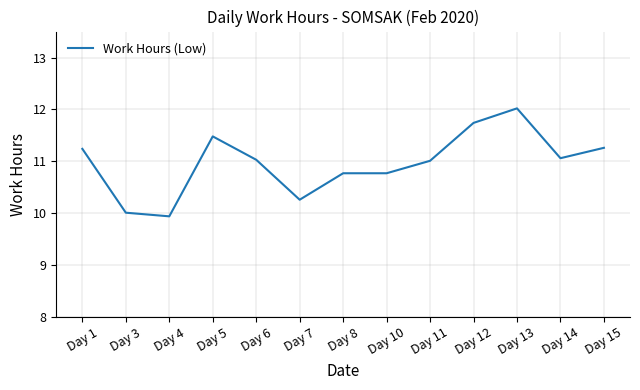

Is this an area chart (filled region under the line)?

No